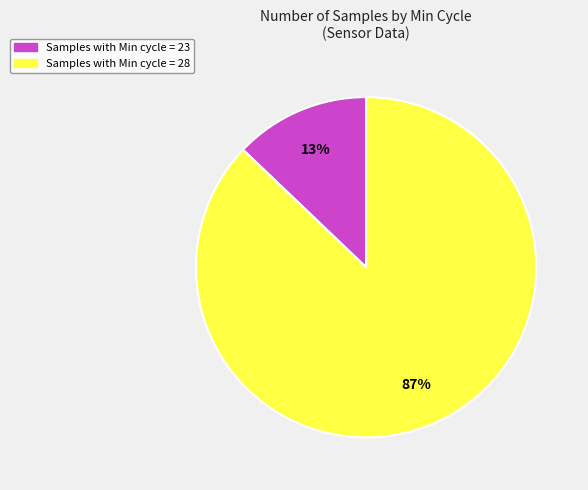

Does any single category account for the majority?

Yes